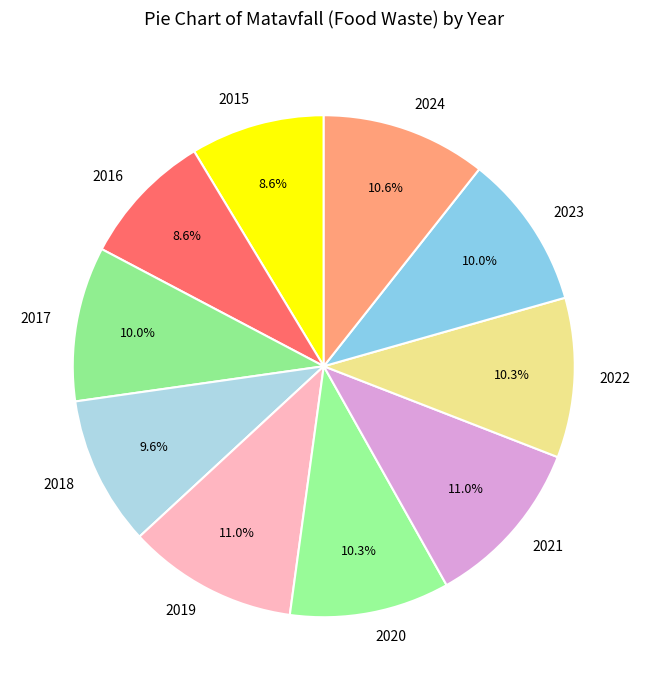

Is there any slice that represents more than half of the pie?

No